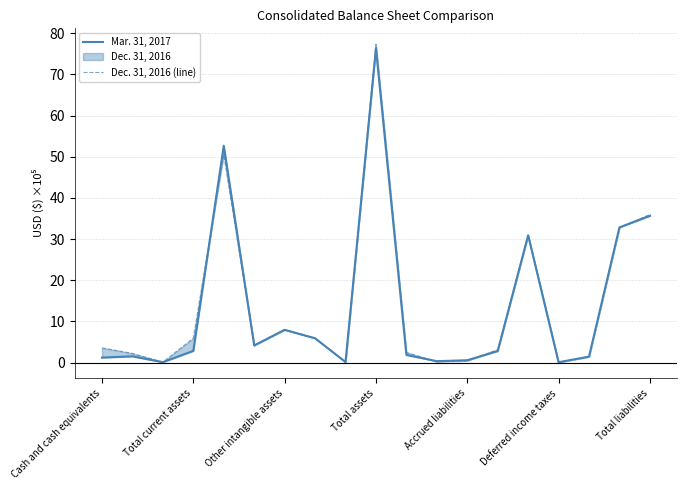

What position from the right is Cash and cash equivalents?

19